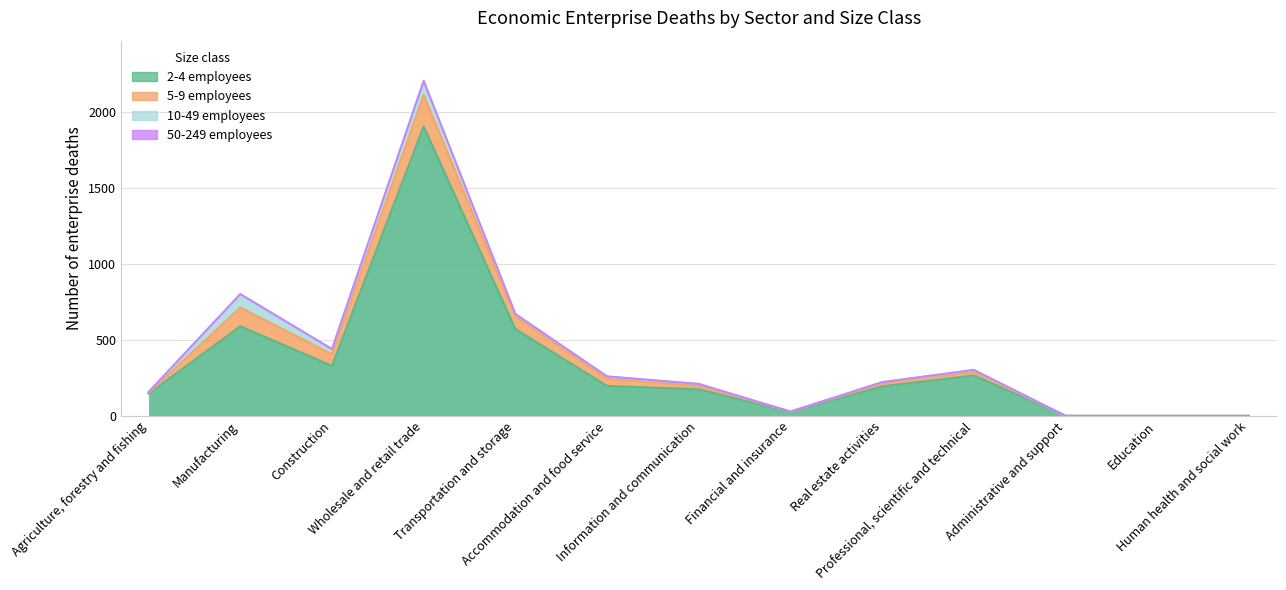

Reading left to right, list all the values displayed in this chart.

2-4 employees: 146	590	329	1906	572	197	175	25	194	266	0	0	0
5-9 employees: 5	124	77	207	85	47	22	3	20	24	0	0	0
10-49 employees: 6	81	33	92	12	15	13	0	8	11	0	0	0
50-249 employees: 0	8	1	1	2	1	0	0	0	2	0	0	0